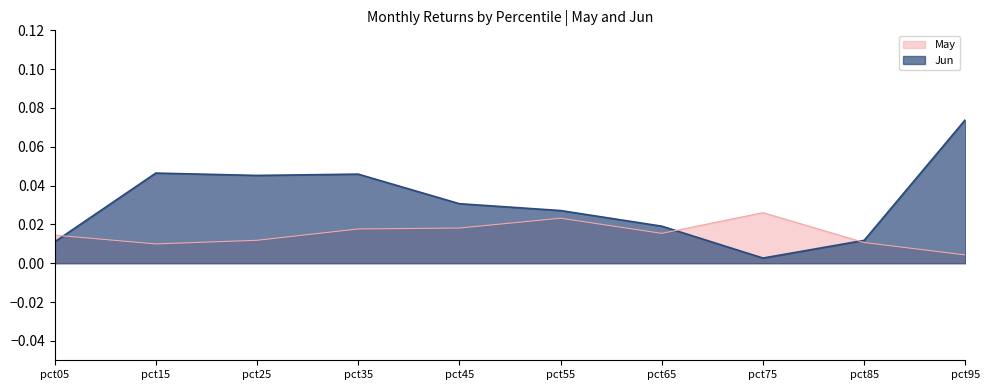

Is it true that May equals 0.0 at pct95?

True